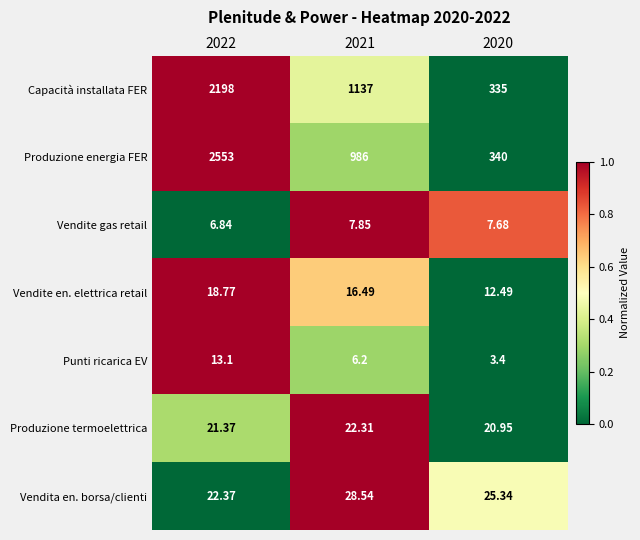

Which series has the largest total across all categories?

Produzione energia FER